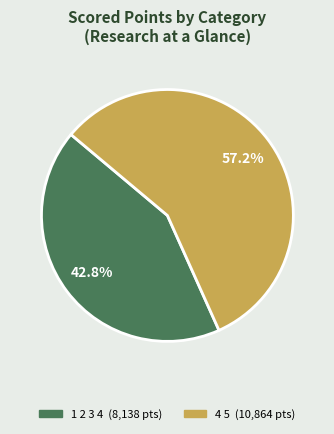

True or false: 4 5 accounts for 43% of the total.

False